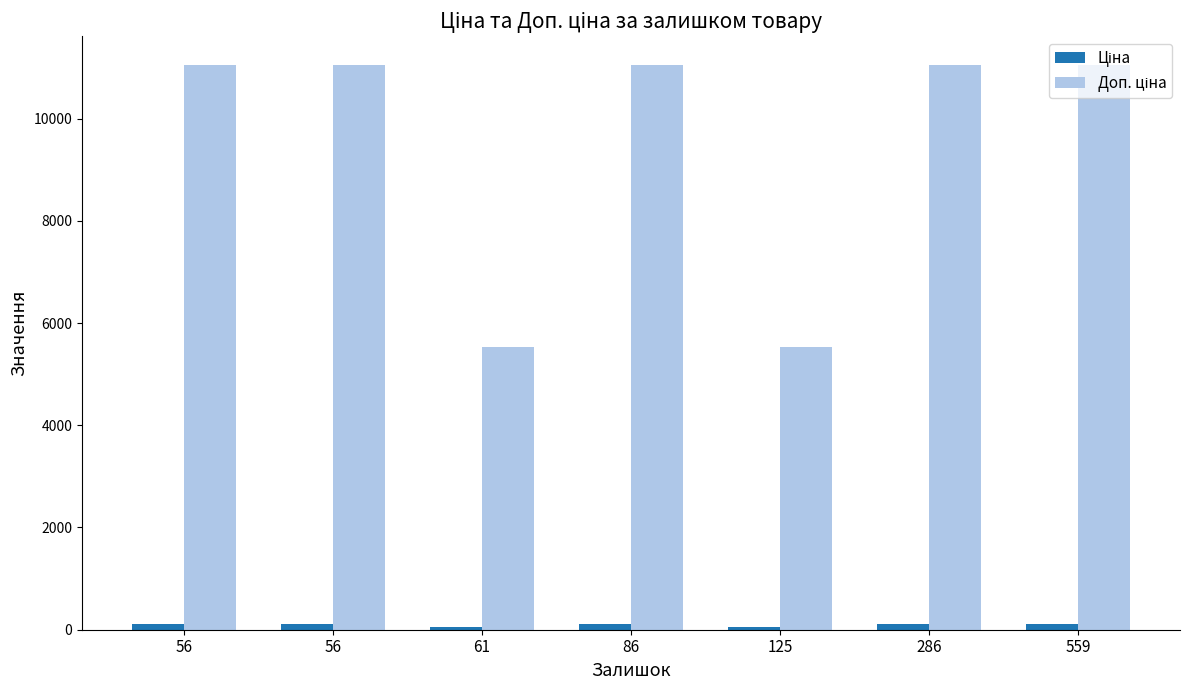

What is the sum of all Доп. ціна values?

66331.0